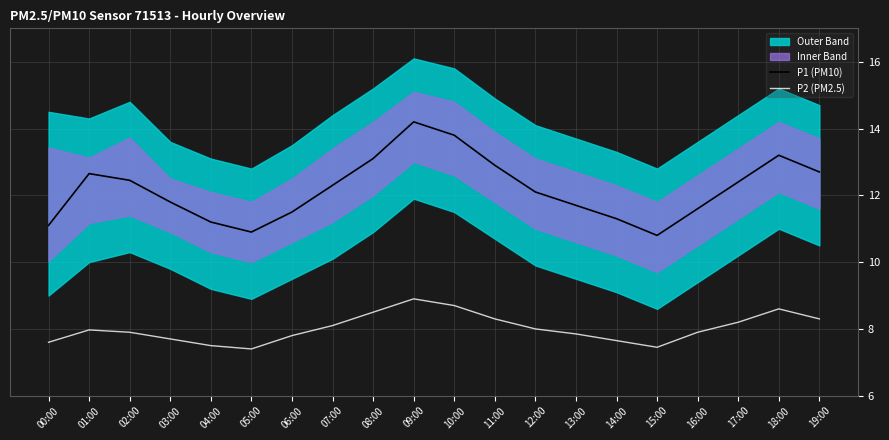

The value of P2 (PM2.5) at 16:00 is 11.5. True or false?

False